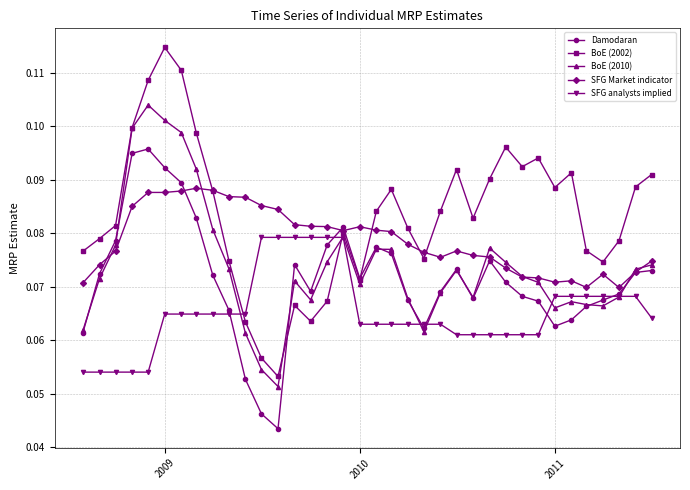

How many data points does each series have?

36